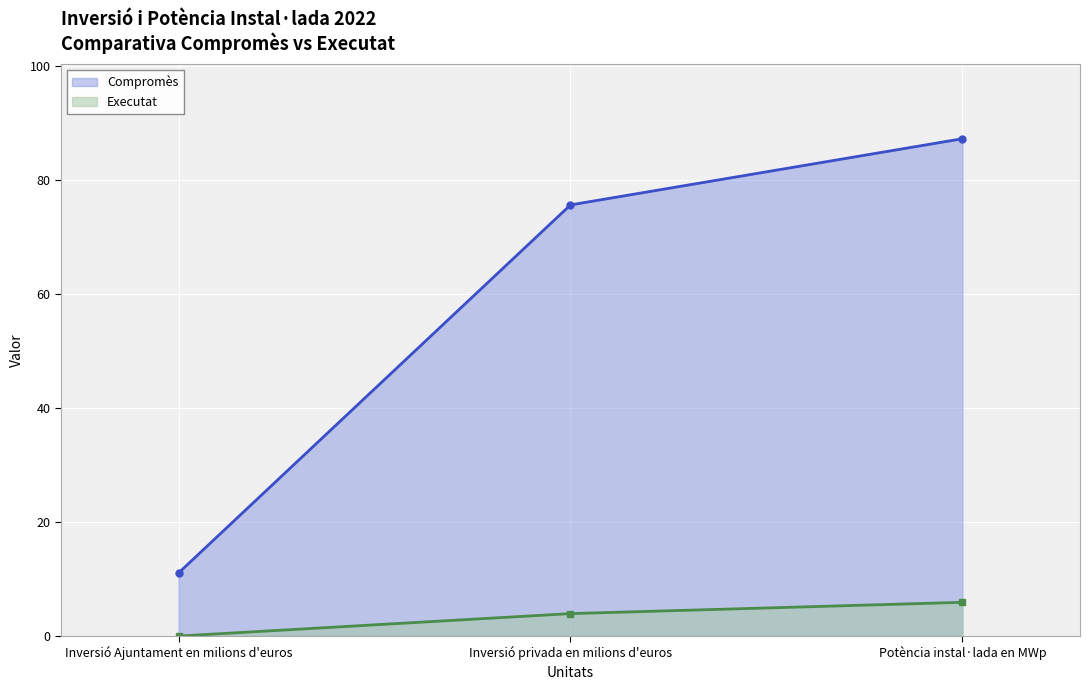

Reading right to left, what are all the values shown in this chart?

Compromès: 87.2	75.6	11.1
Executat: 5.9	3.9	0.0